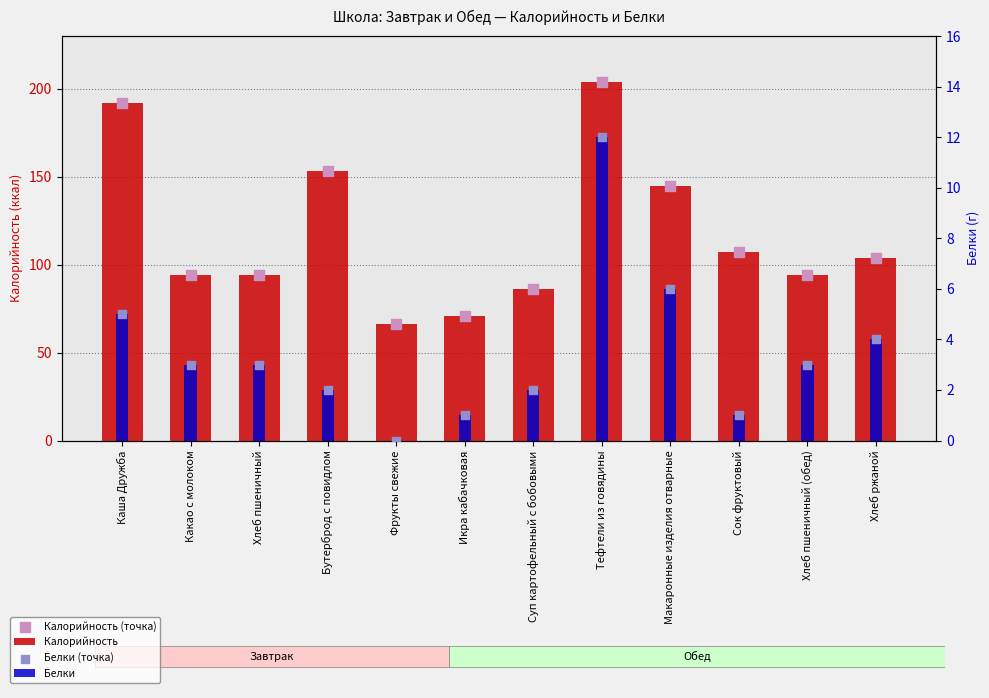

Which series has the largest total across all categories?

Калорийность